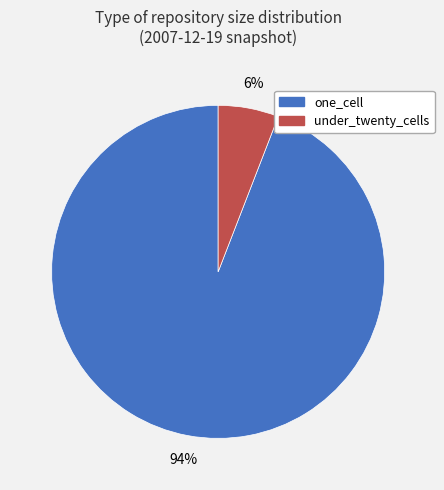

Which category has the biggest portion of the pie?

one_cell